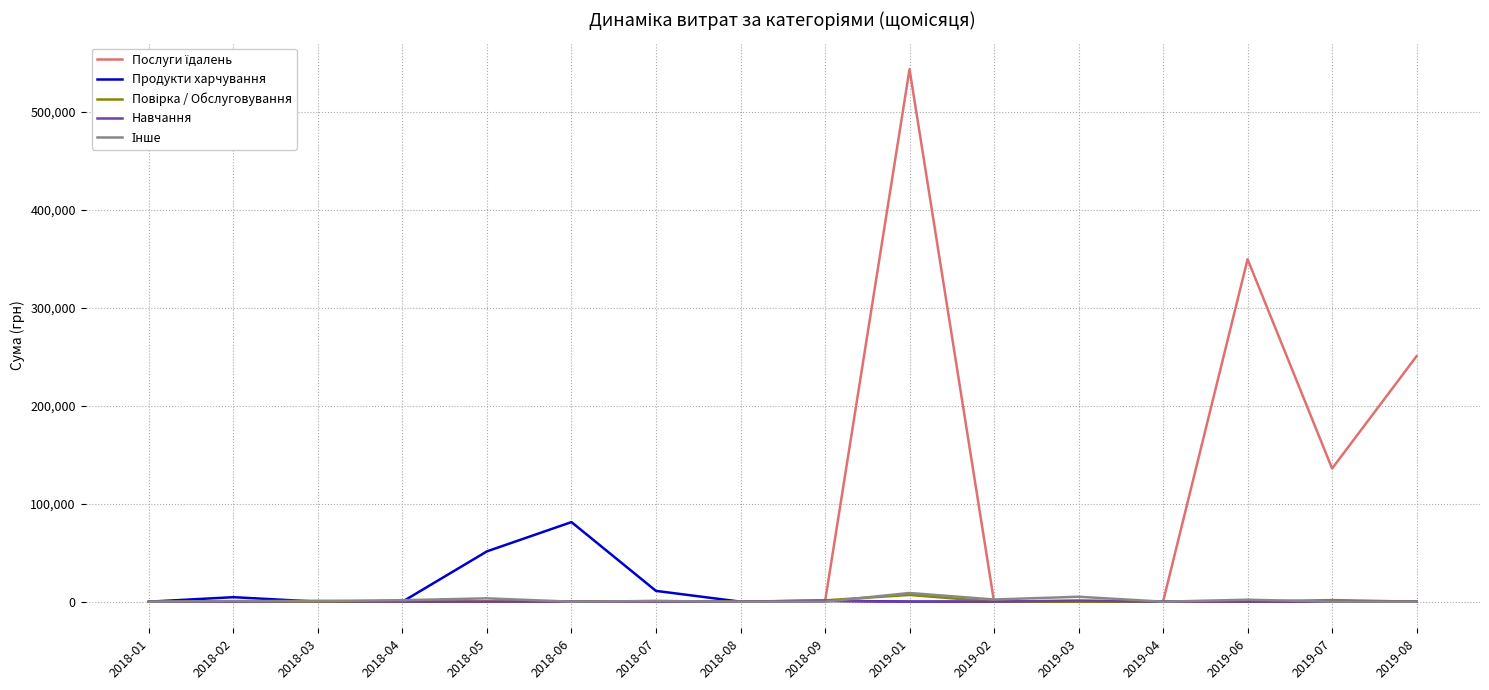

What is the spread (max minus min) of values at 2018-06?

81268.0